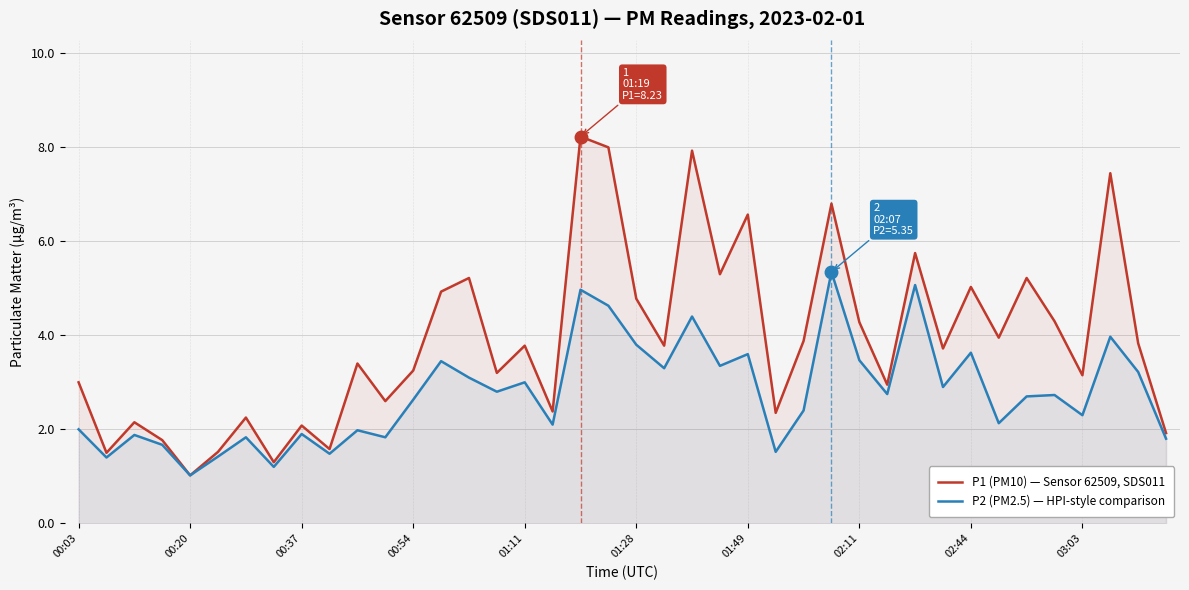

True or false: P2 (PM2.5) — HPI-style comparison and P1 (PM10) — Sensor 62509, SDS011 cross at least once.

False